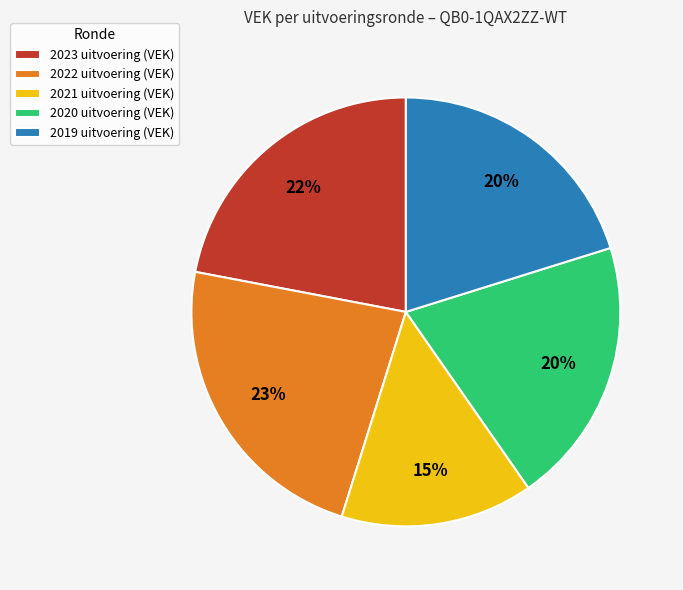

To the nearest percent, what portion does 2021 uitvoering (VEK) represent?

15%